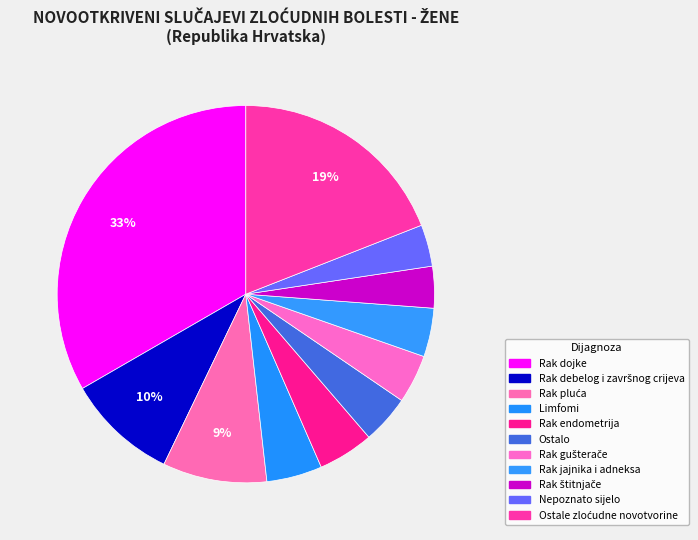

How many slices are in this pie chart?

11